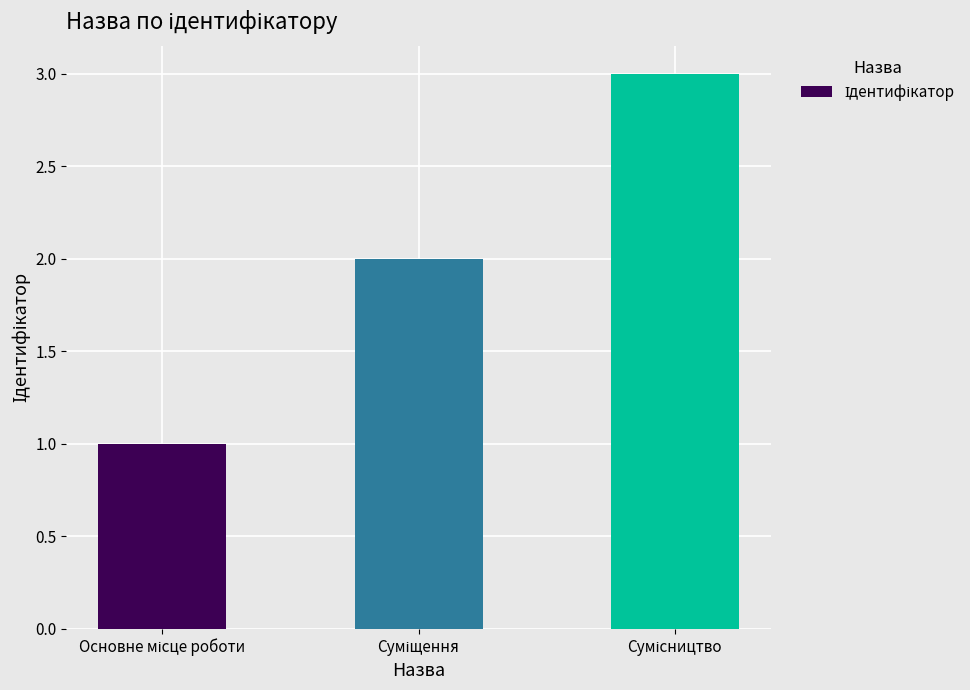

What is the sum of all values?

6